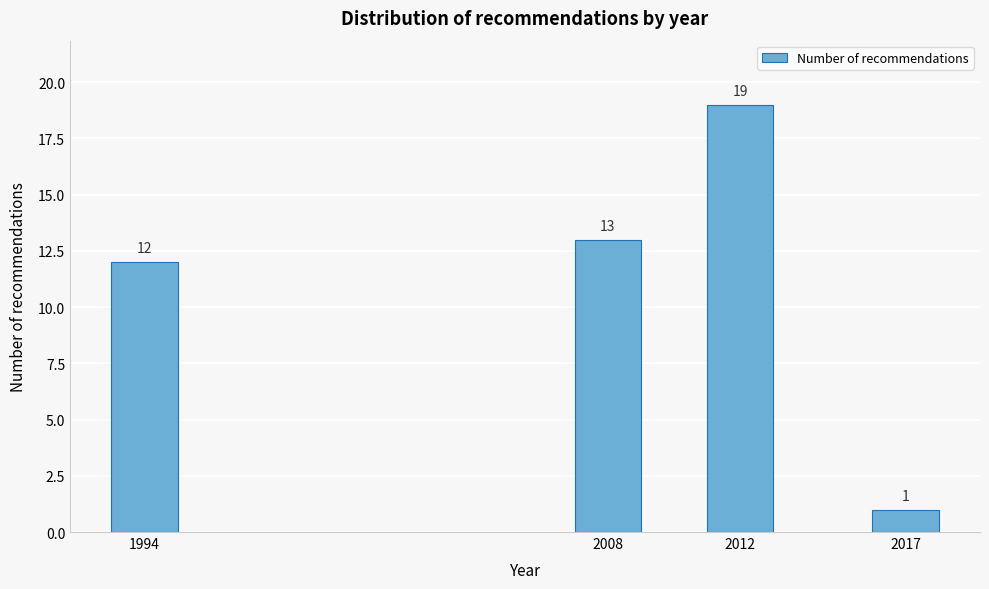

Reading right to left, transcribe all the data shown in this chart.

2017=1	2012=19	2008=13	1994=12